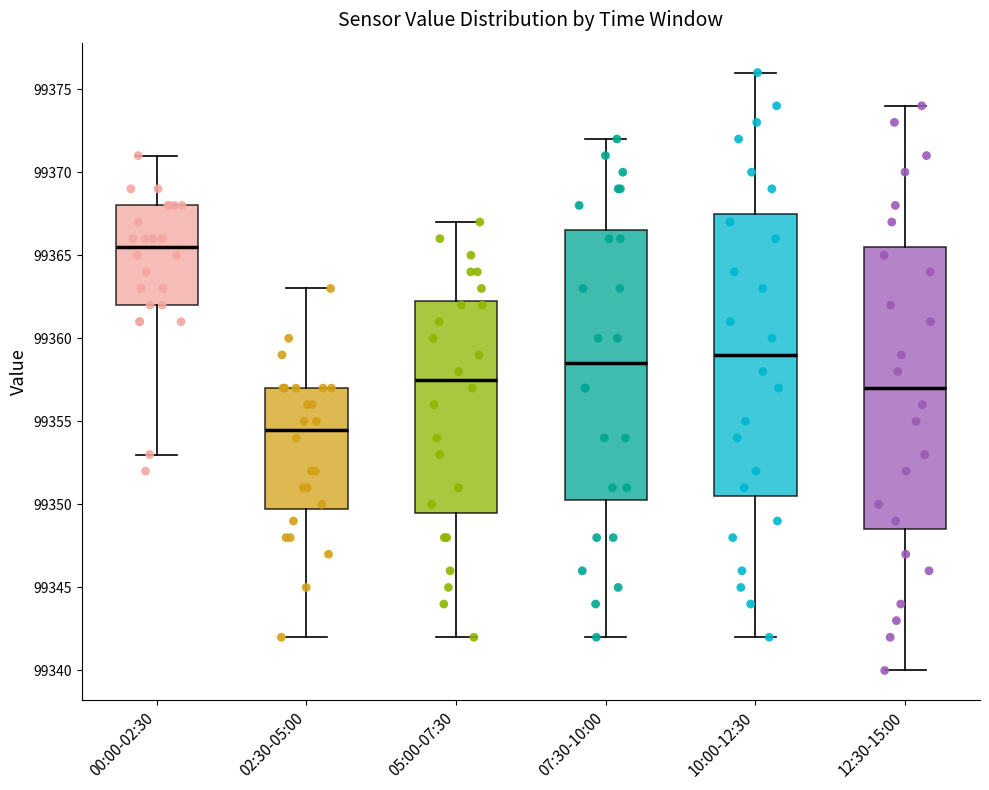

Reading left to right, transcribe this box plot: for each box, give where its median line is, the range the box spans, and where its two whiskers end, as read against the y-axis. The values are not printed on the chart, so give them approximately, as read against the axis.

00:00-02:30: median 99365.5, box 99362.0 to 99368.0, whiskers 99353.0 to 99371.0
02:30-05:00: median 99354.5, box 99350.0 to 99357.0, whiskers 99342.0 to 99363.0
05:00-07:30: median 99357.5, box 99349.5 to 99362.5, whiskers 99342.0 to 99367.0
07:30-10:00: median 99358.5, box 99350.5 to 99366.5, whiskers 99342.0 to 99372.0
10:00-12:30: median 99359.0, box 99350.5 to 99367.5, whiskers 99342.0 to 99376.0
12:30-15:00: median 99357.0, box 99348.5 to 99365.5, whiskers 99340.0 to 99374.0